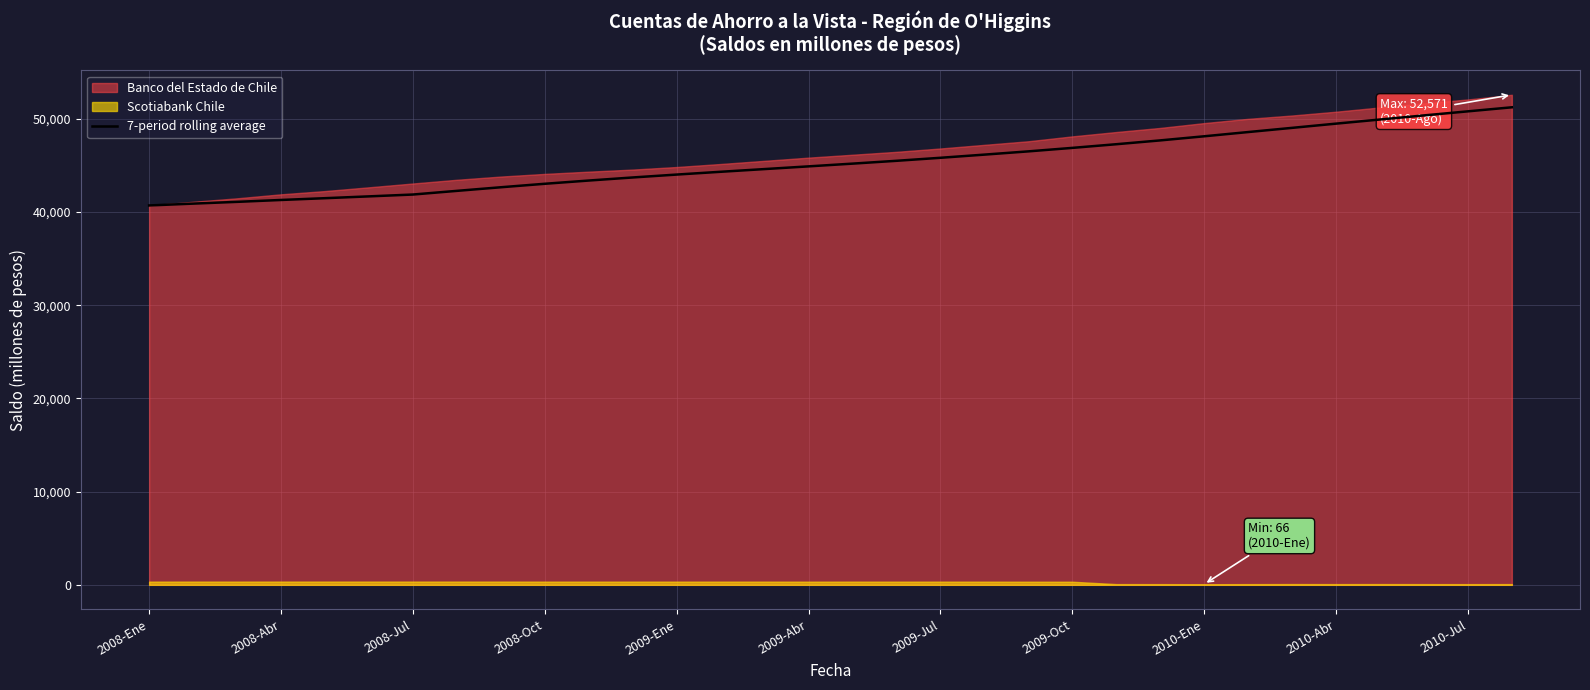

The value of 7-period rolling average at 2009-Abr is 68608.7. True or false?

False